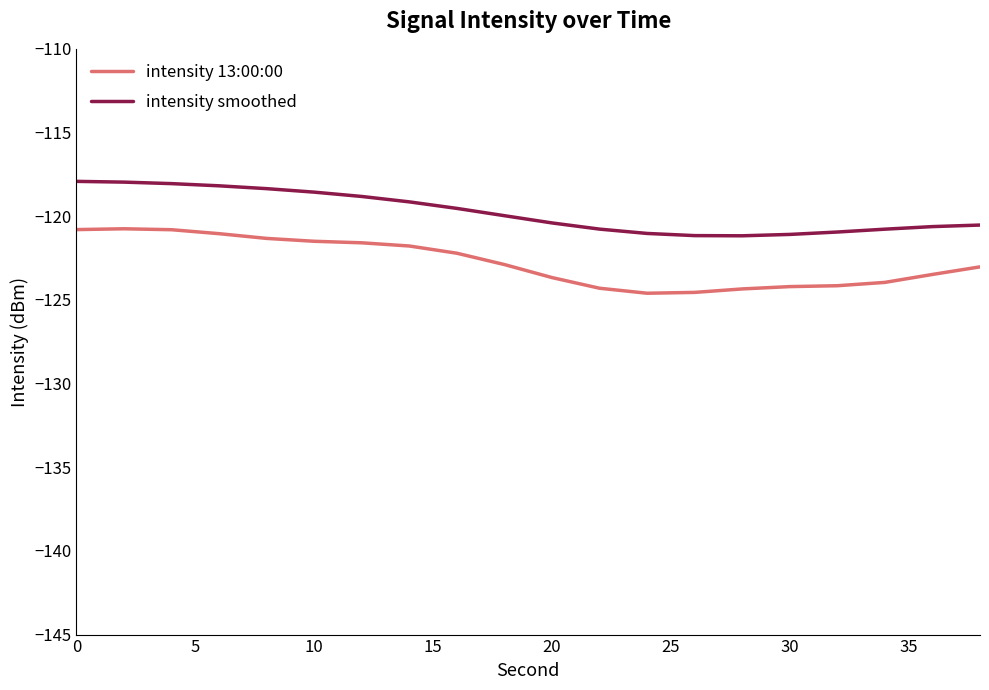

At how many categories does at least one series exceed -122?

20